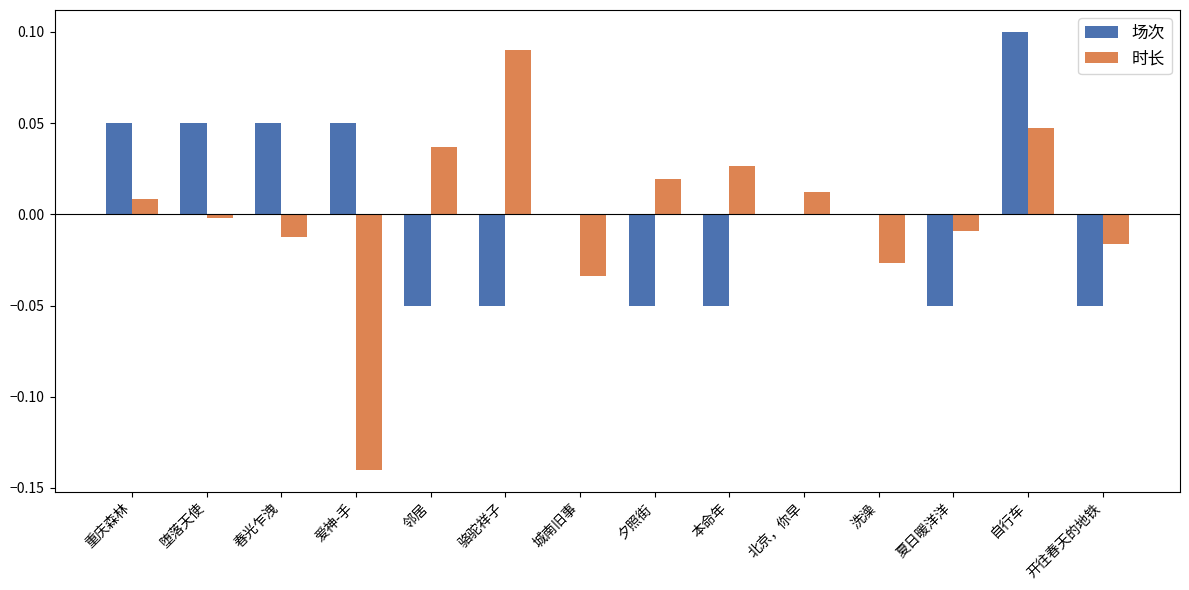

Between 洗澡 and 自行车, which series saw the biggest shift?

场次